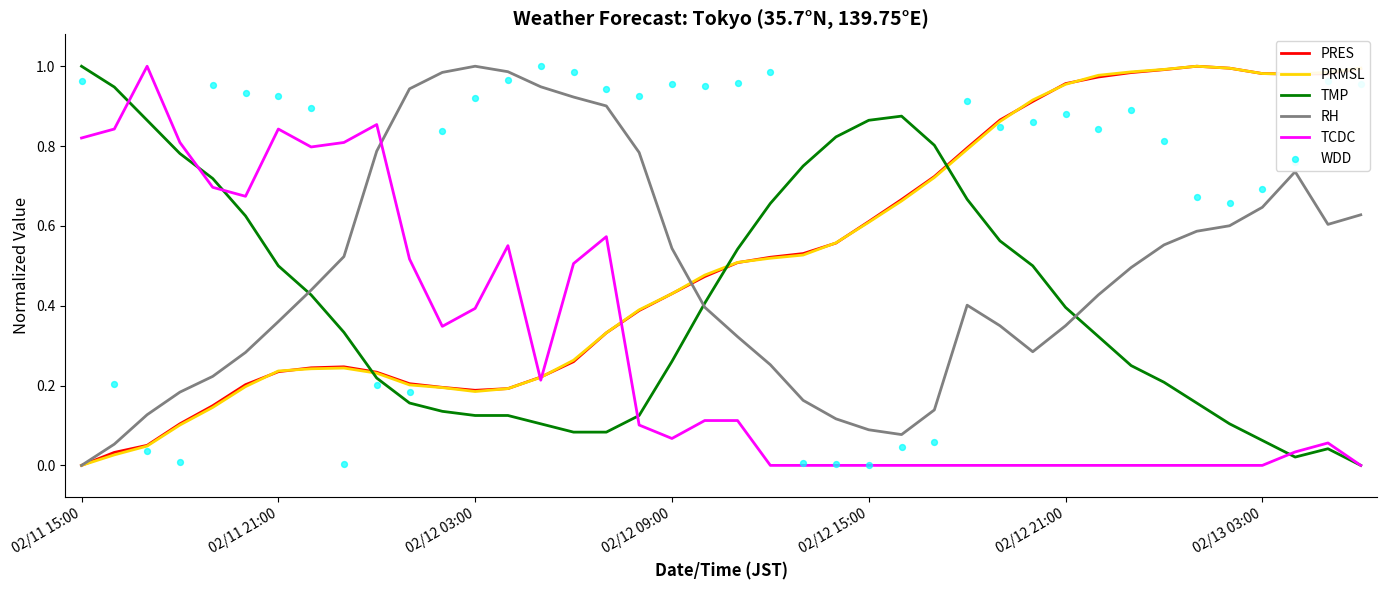

Which series has the largest total across all categories?

WDD